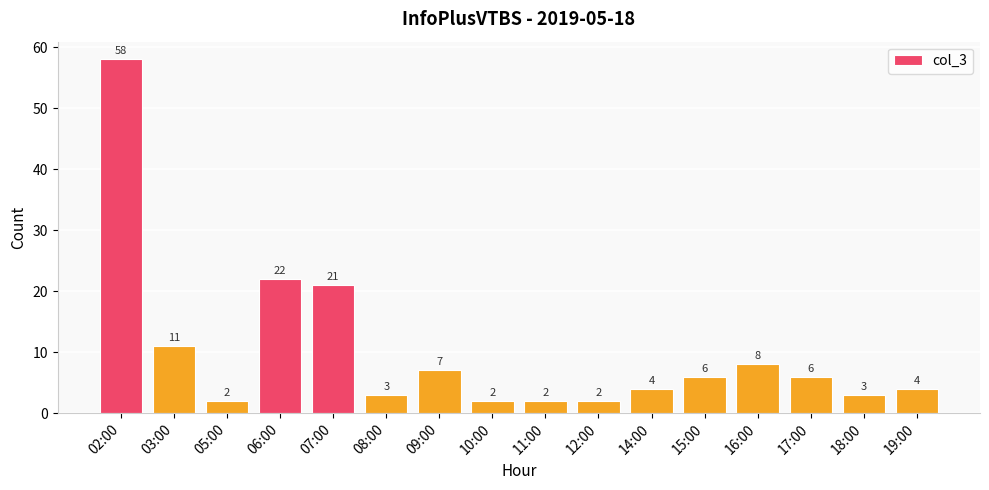

Are the bars horizontal?

No